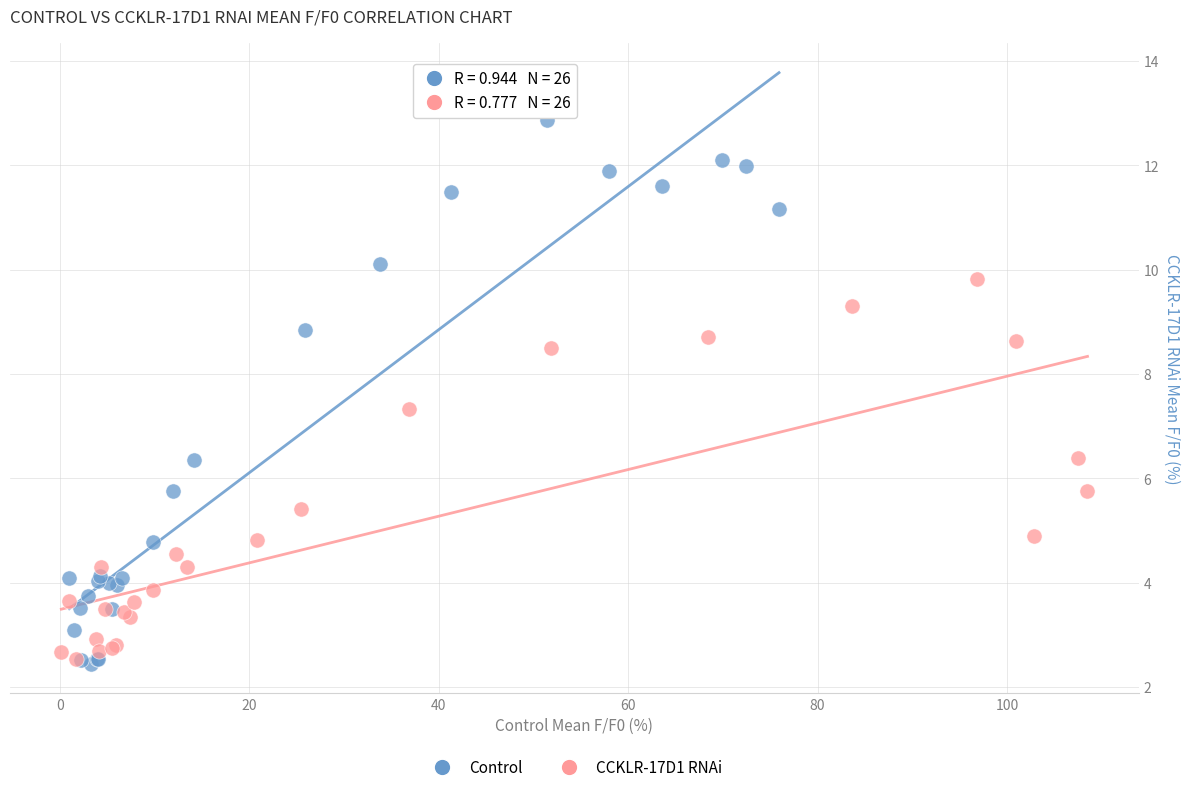

Which series has the widest spread of Y values?

Control